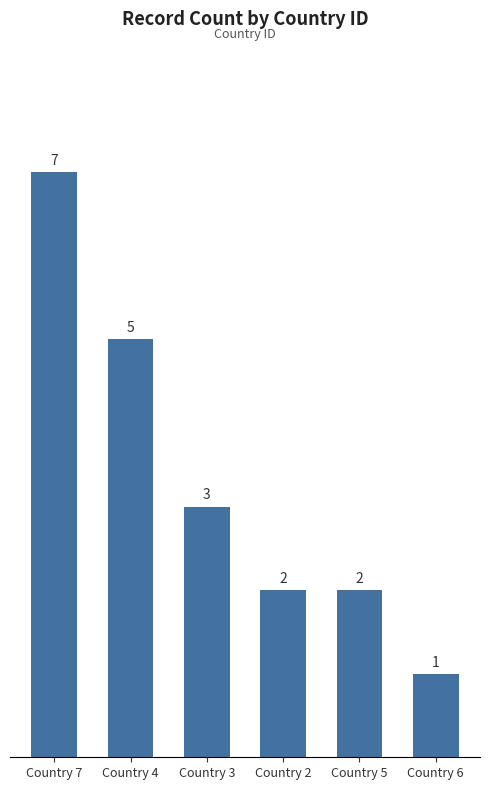

What is the sum of all values?

20